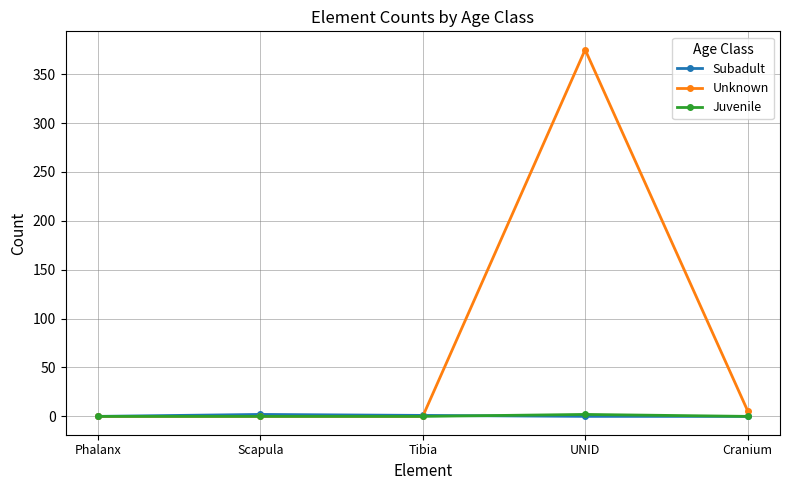

Which label corresponds to the largest value in the chart?

UNID